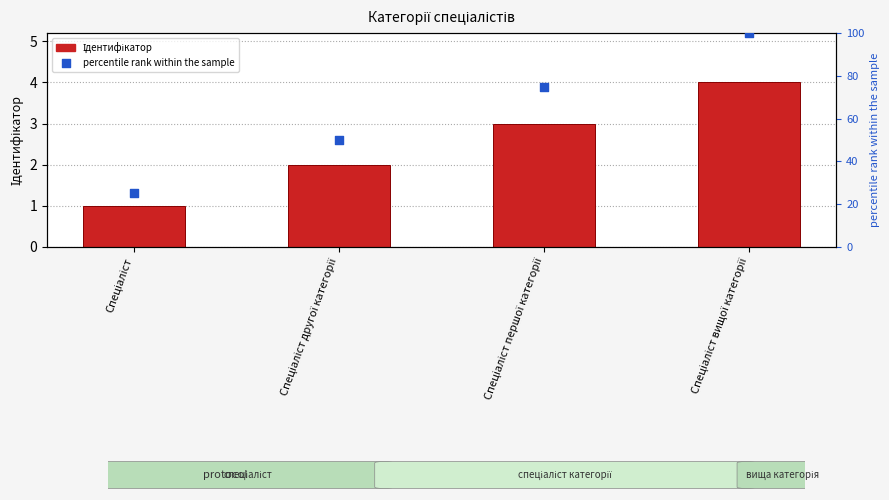

At which category is the sum across all series the highest?

Спеціаліст вищої категорії